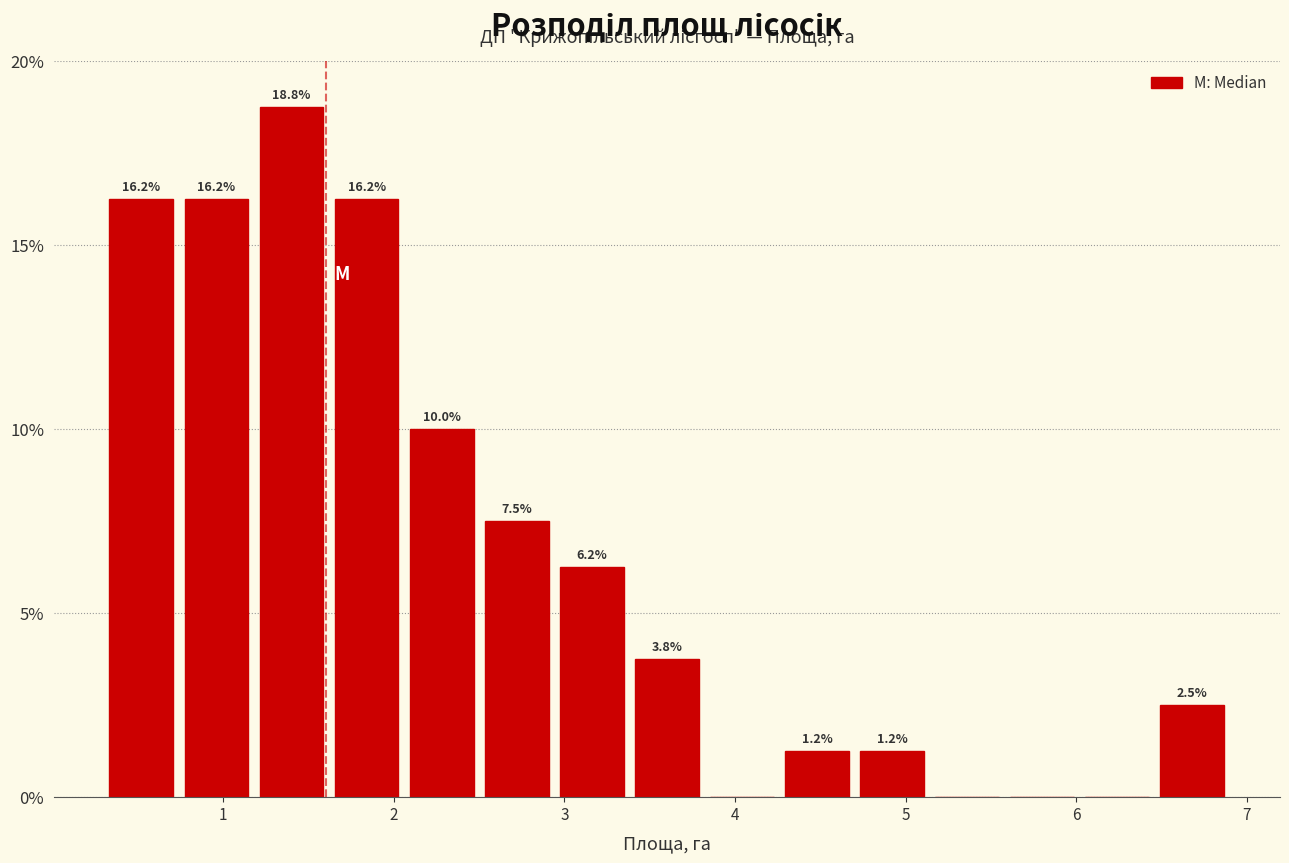

Which range on the x-axis has the tallest bar?

1.18 to 1.62